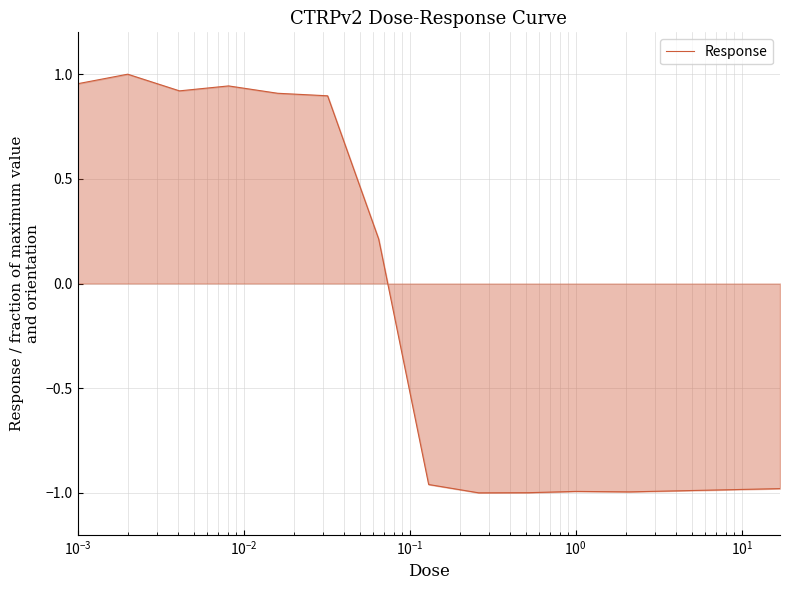

What is the difference between the second highest and minimum values?

2.0